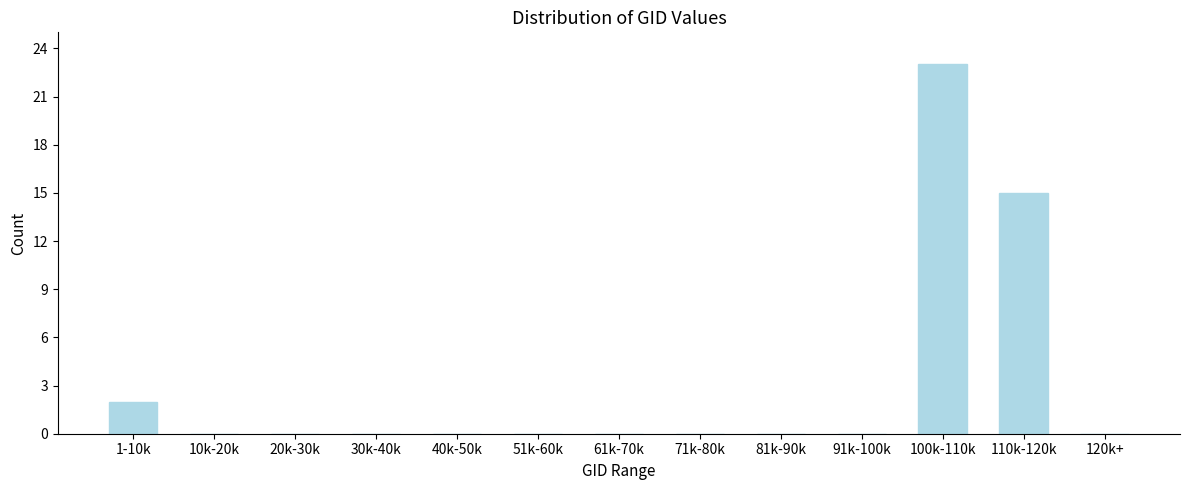

Reading left to right, list all the values displayed in this chart.

1-10k=2	10k-20k=0	20k-30k=0	30k-40k=0	40k-50k=0	51k-60k=0	61k-70k=0	71k-80k=0	81k-90k=0	91k-100k=0	100k-110k=23	110k-120k=15	120k+=0